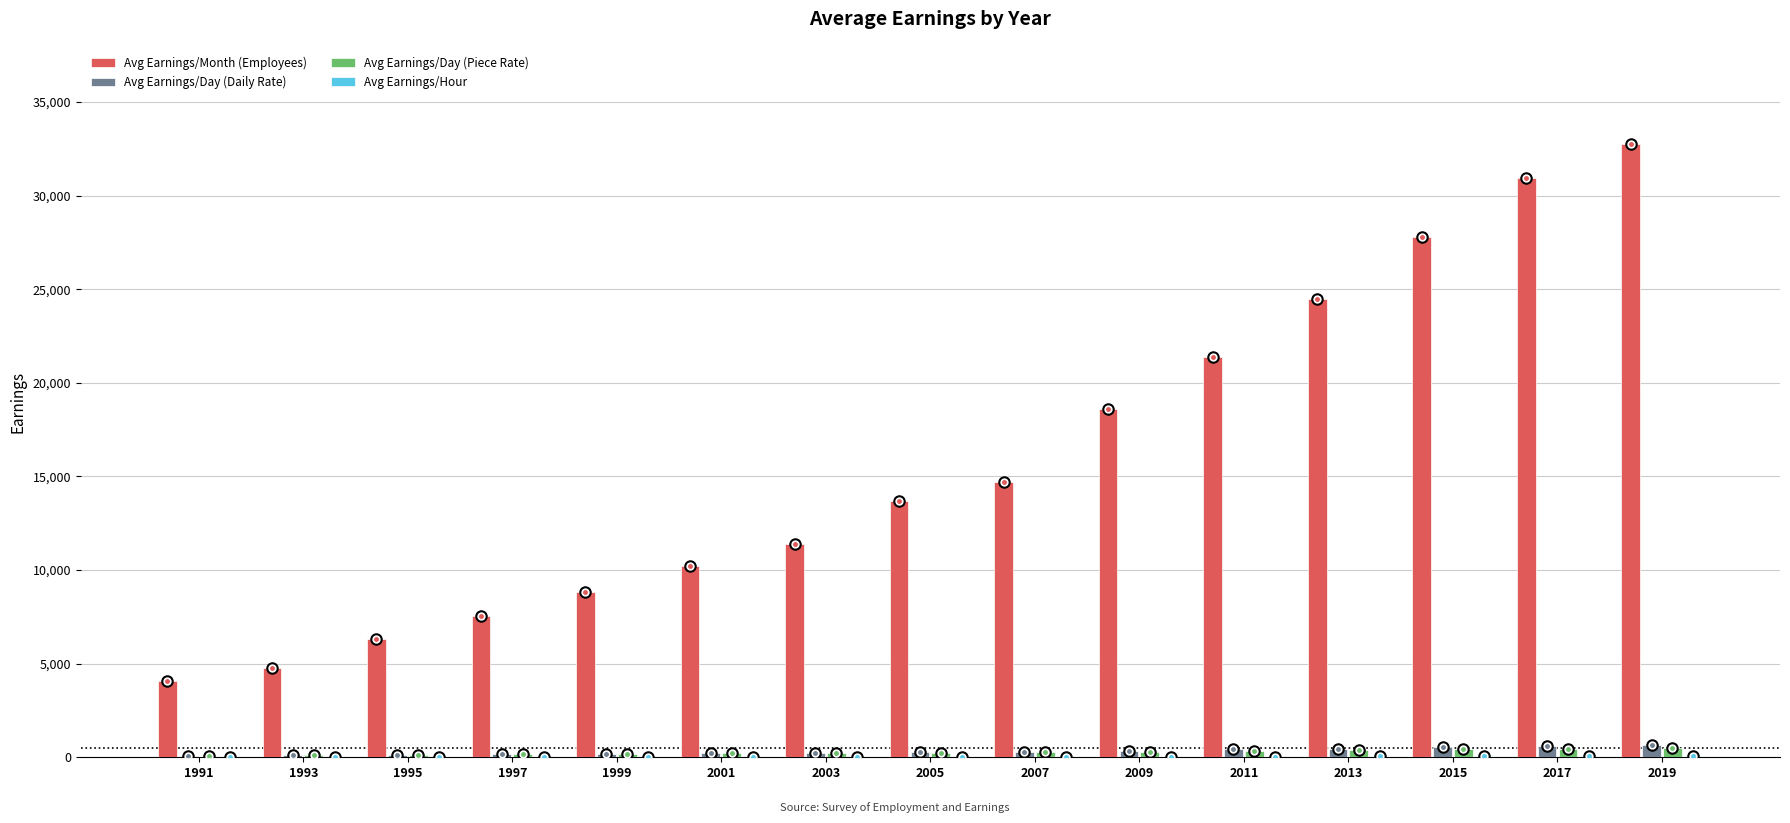

Which series changed the most between 2007 and 2019?

Avg Earnings/Month (Employees)